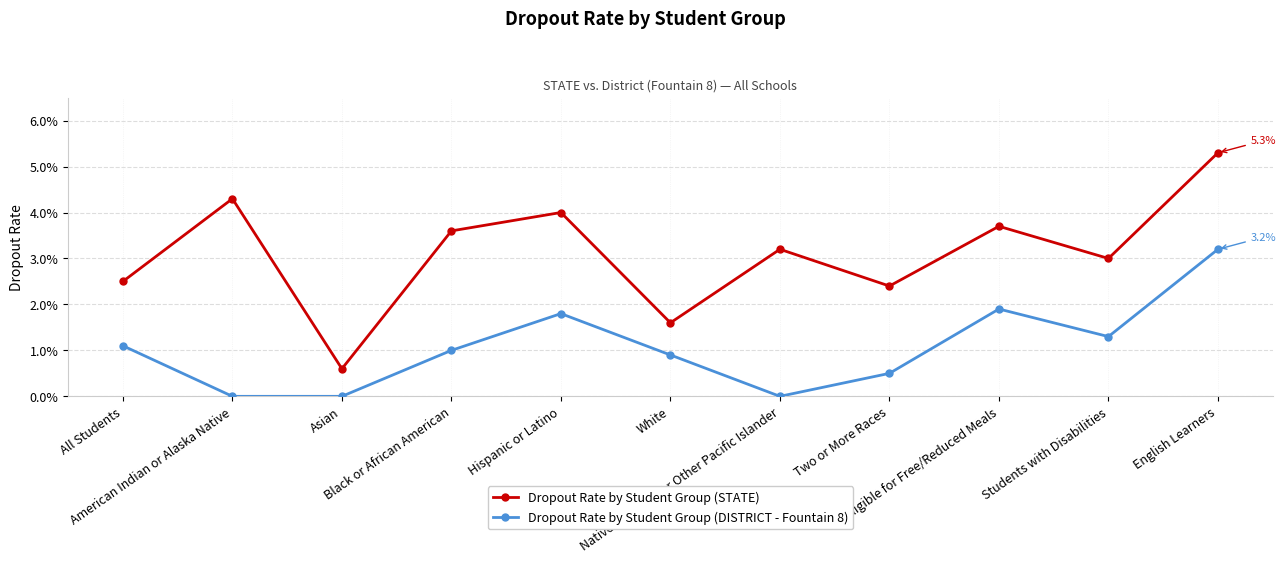

How many interior local peaks does the Dropout Rate by Student Group (STATE) series have?

4